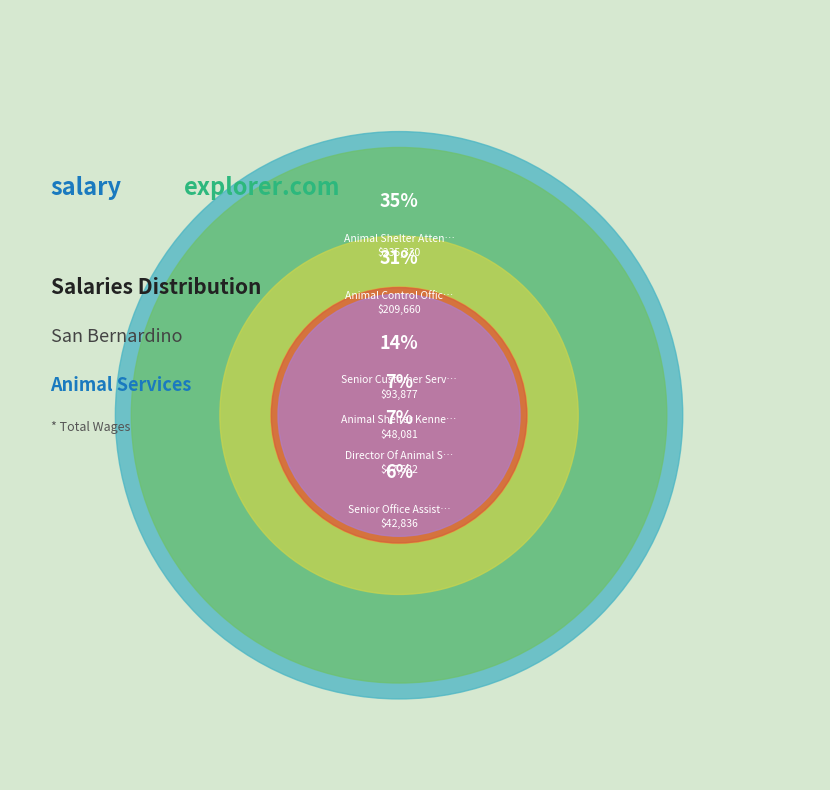

What is the change in value from Animal Shelter Attendant to Senior Office Assistant?

-192494